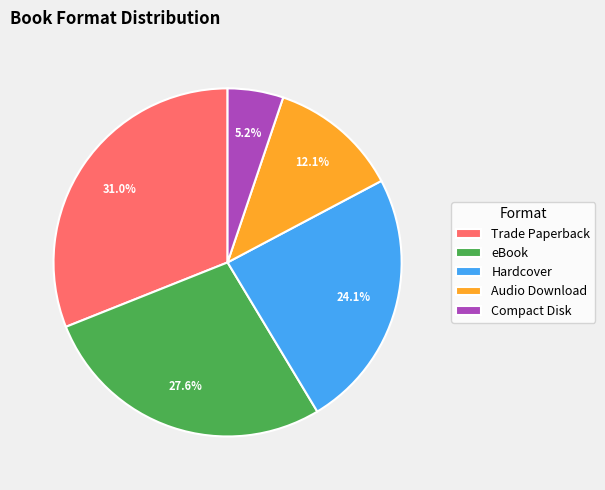

To the nearest percent, what is the average slice percentage?

20%